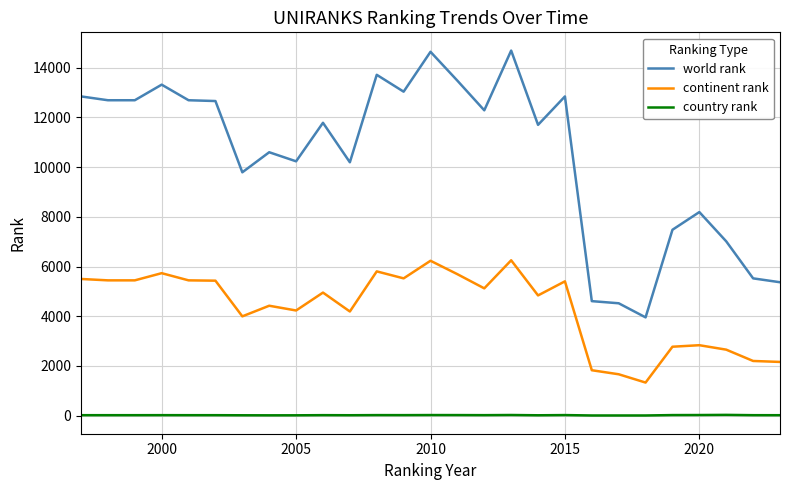

Which series has the widest spread of values?

world rank